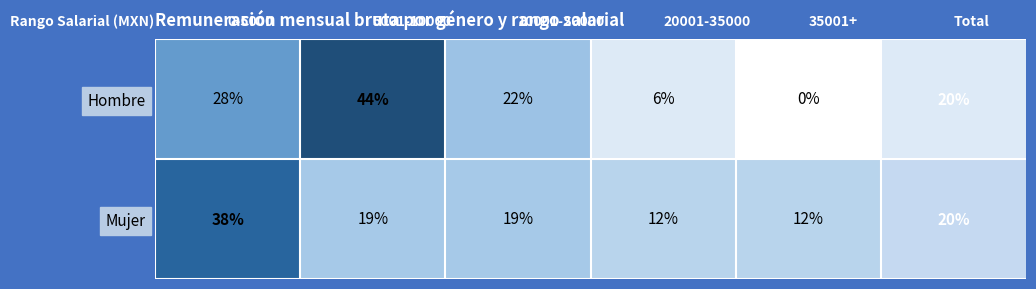

Which series has the widest spread of values?

Hombre